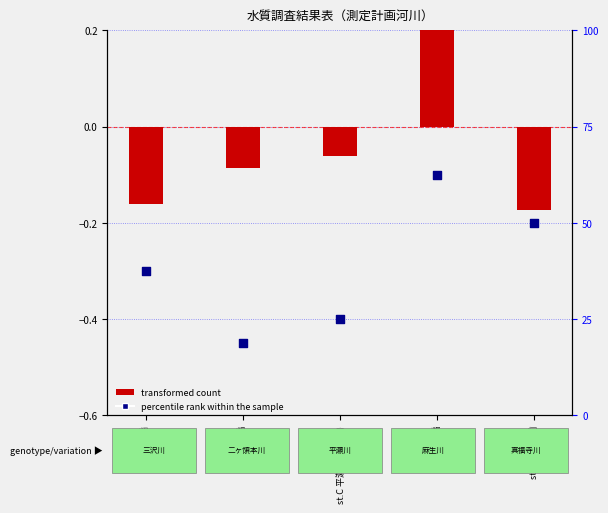

Which series contains the lowest Y value?

percentile rank within the sample